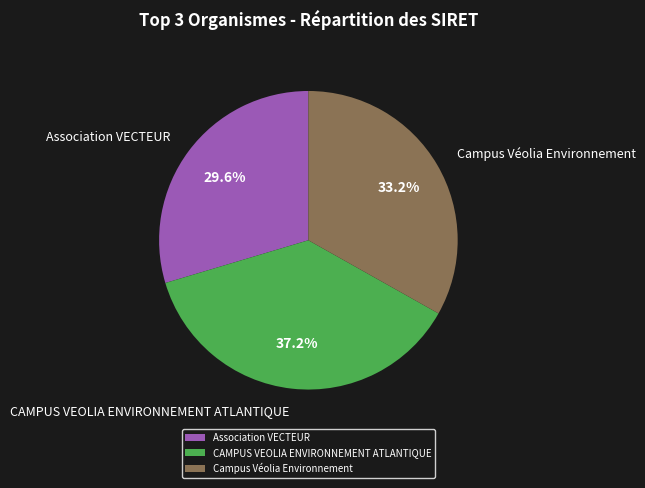

Is it true that CAMPUS VEOLIA ENVIRONNEMENT ATLANTIQUE is 44% of the pie?

False